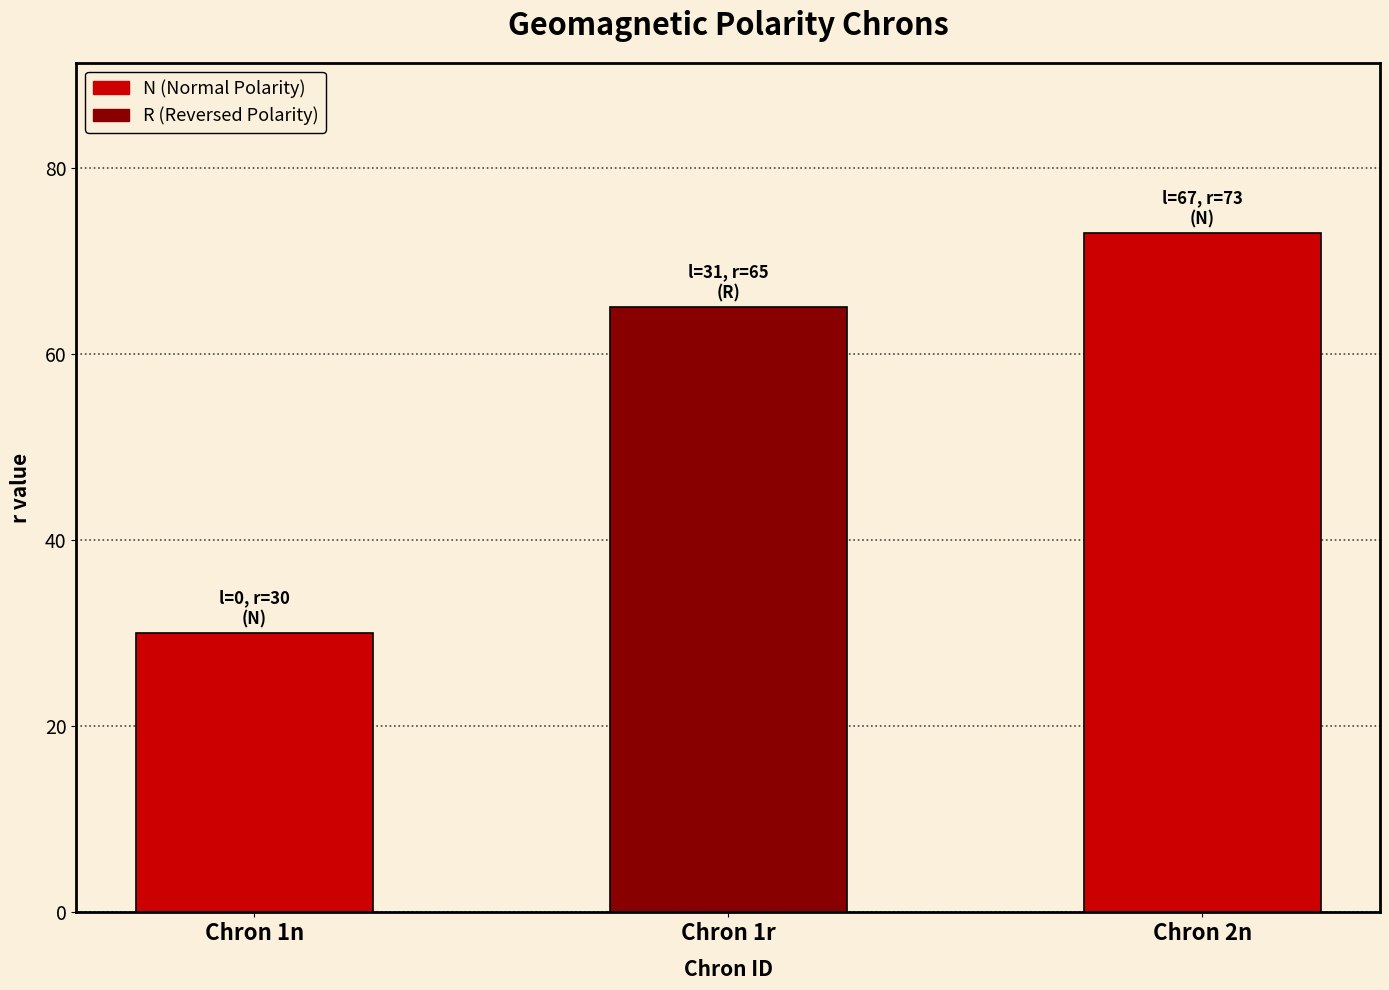

Reading right to left, list all the values displayed in this chart.

73	65	30